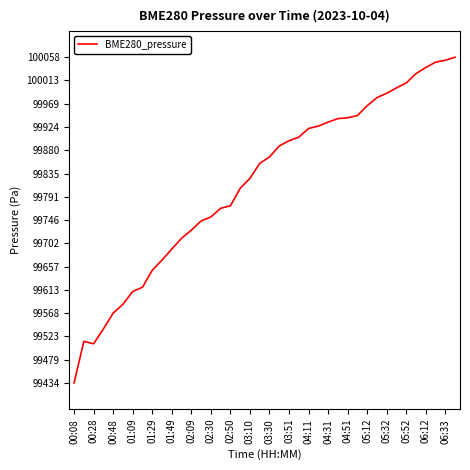

What is the maximum value shown in the chart?

100057.9